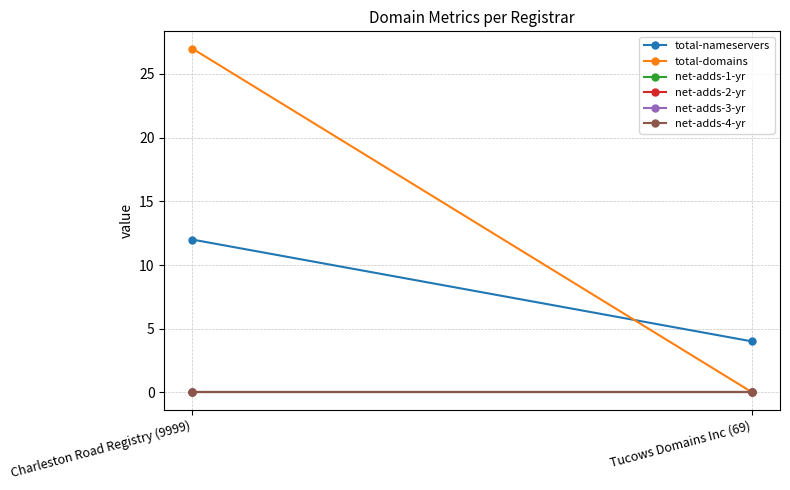

Reading left to right, extract all data points from this chart.

total-nameservers: 12	4
total-domains: 27	0
net-adds-1-yr: 0	0
net-adds-2-yr: 0	0
net-adds-3-yr: 0	0
net-adds-4-yr: 0	0